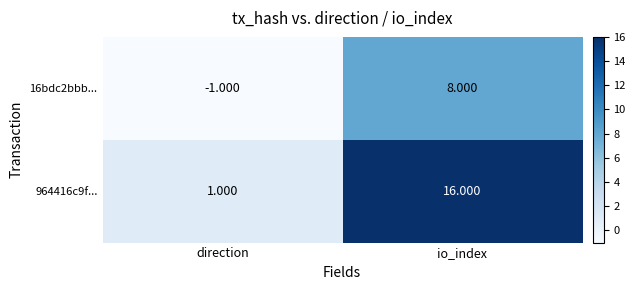

At which category is the sum across all series the highest?

io_index